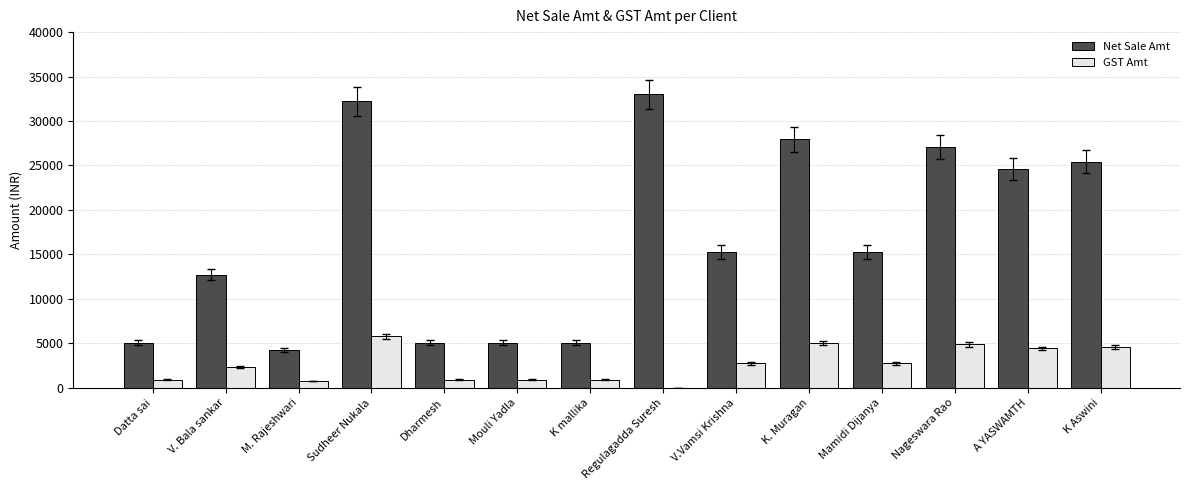

What are all the series names shown in the legend?

Net Sale Amt, GST Amt